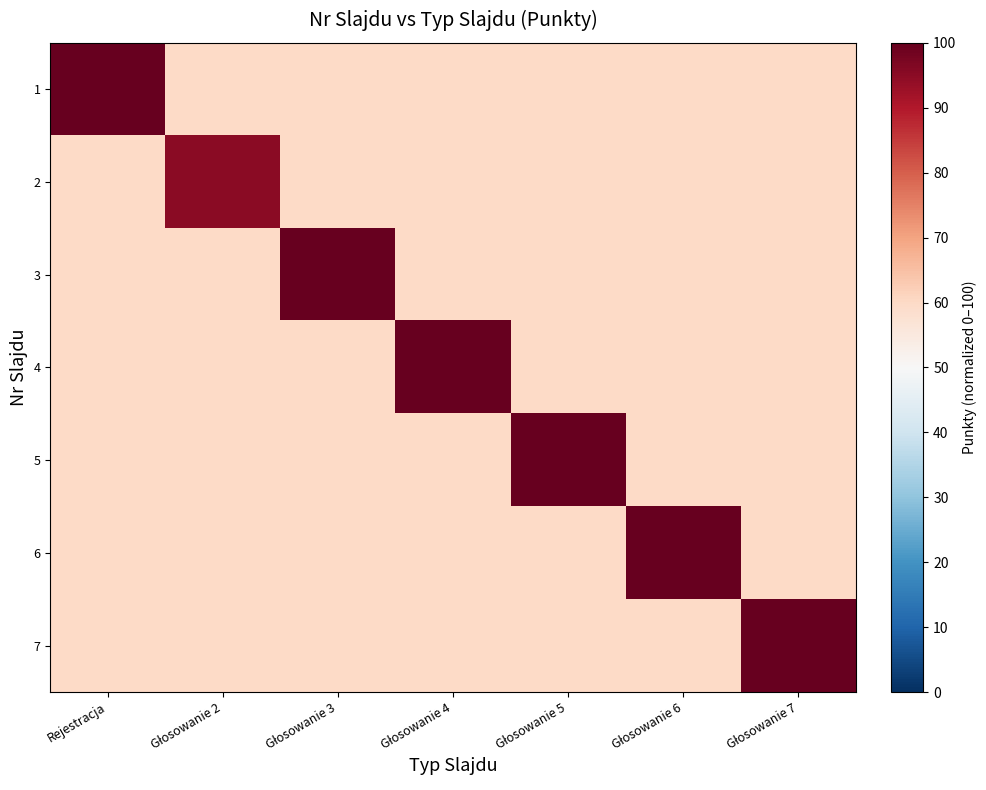

At how many categories does at least one series exceed 98?

6